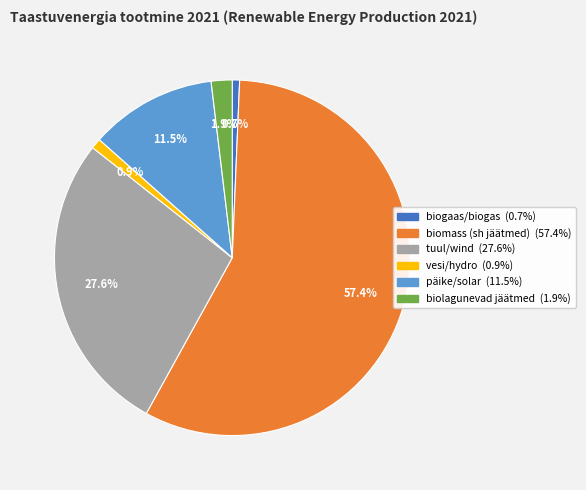

Does biomass represent more than half of the total?

Yes